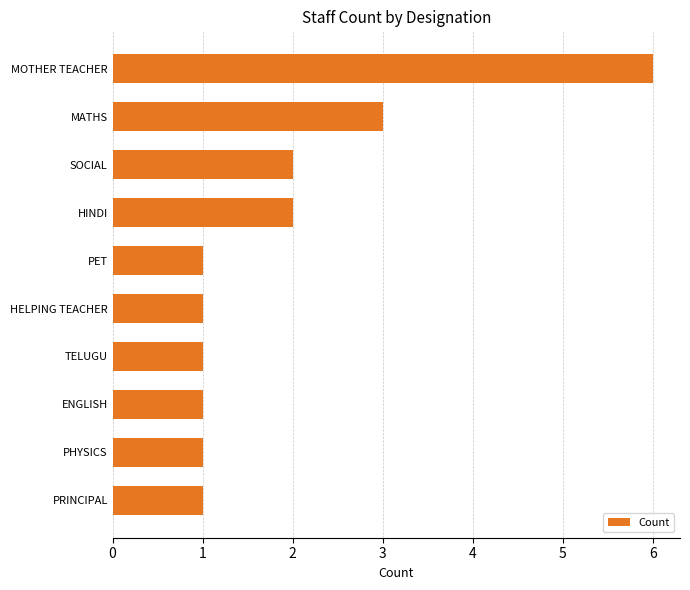

What is the maximum value shown in the chart?

6